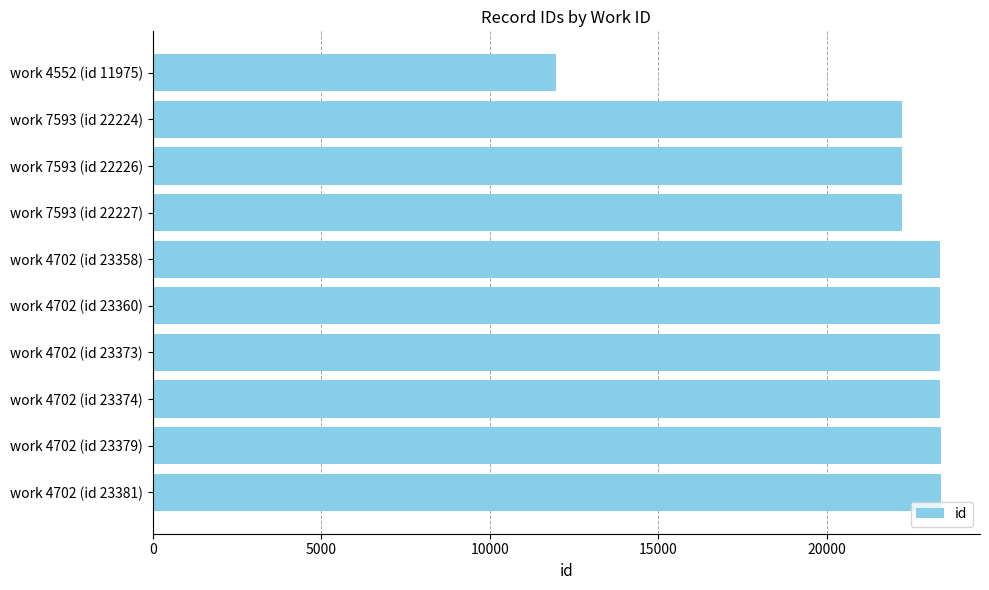

What is the sum of all values?

218877